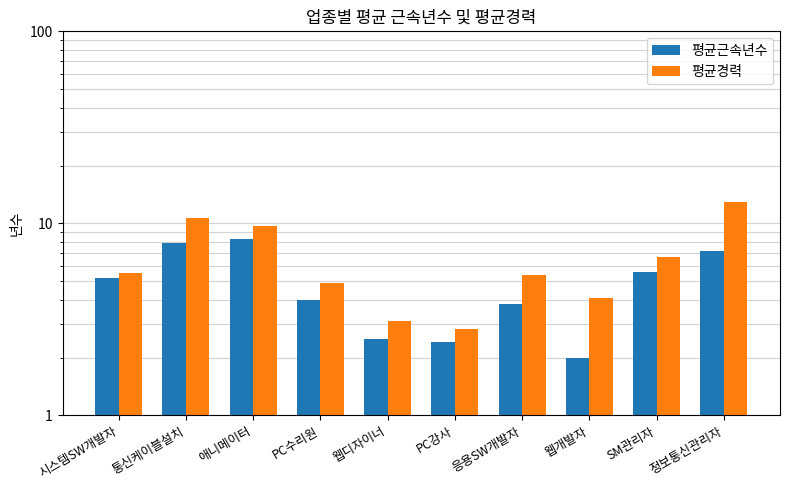

What are all the series names shown in the legend?

평균근속년수, 평균경력